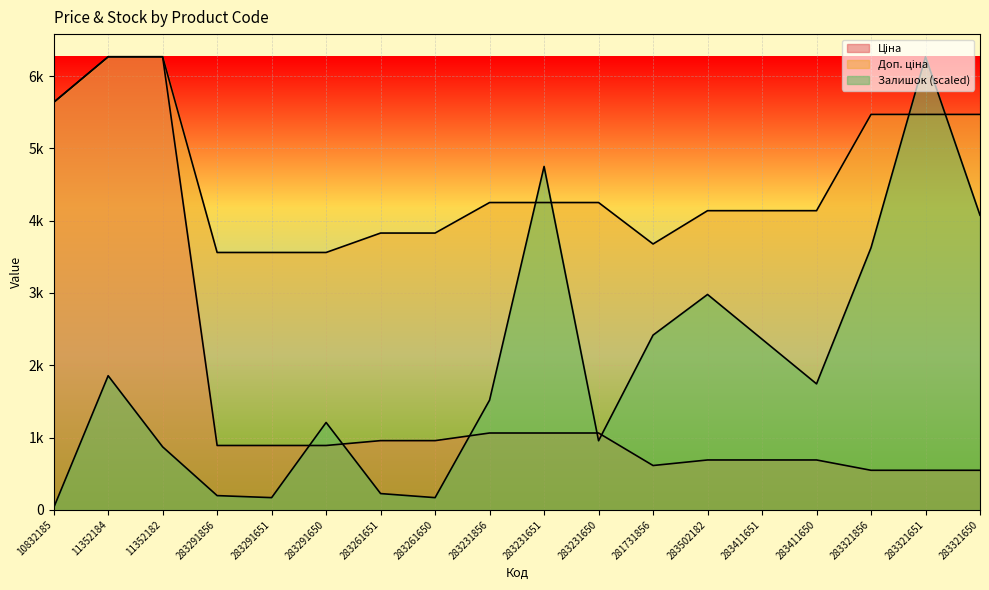

What is the average value of the Ціна series?

1681.3